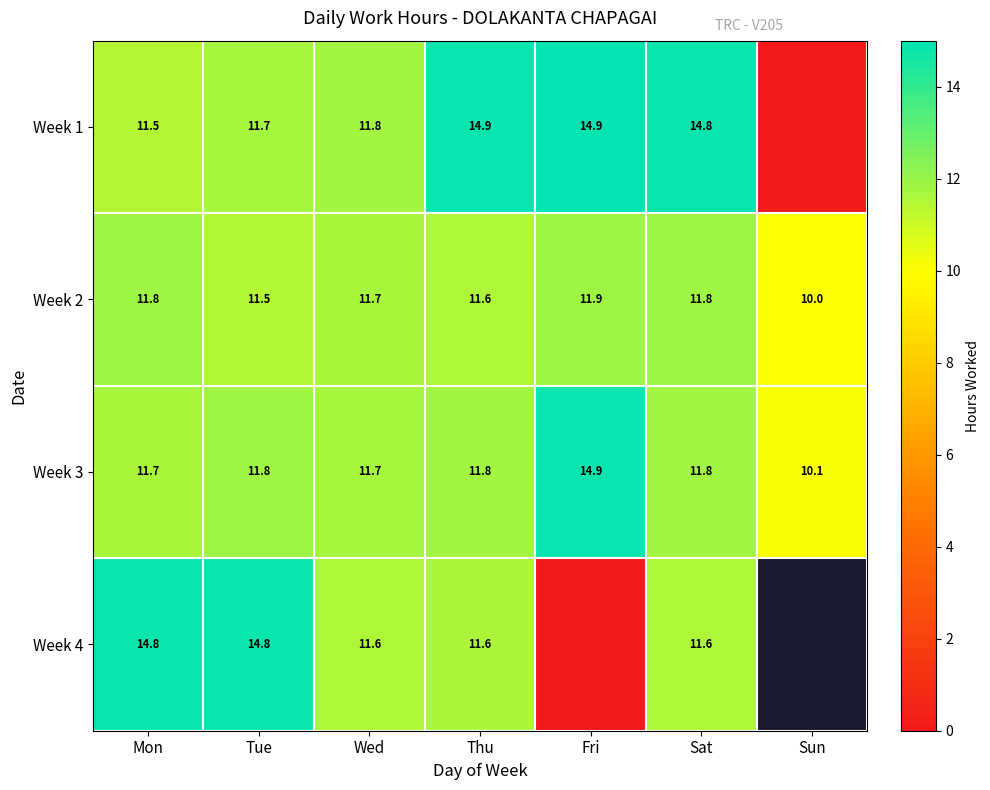

Is the value of Week 2 at Wed greater than the value of Week 3 at Tue?

No